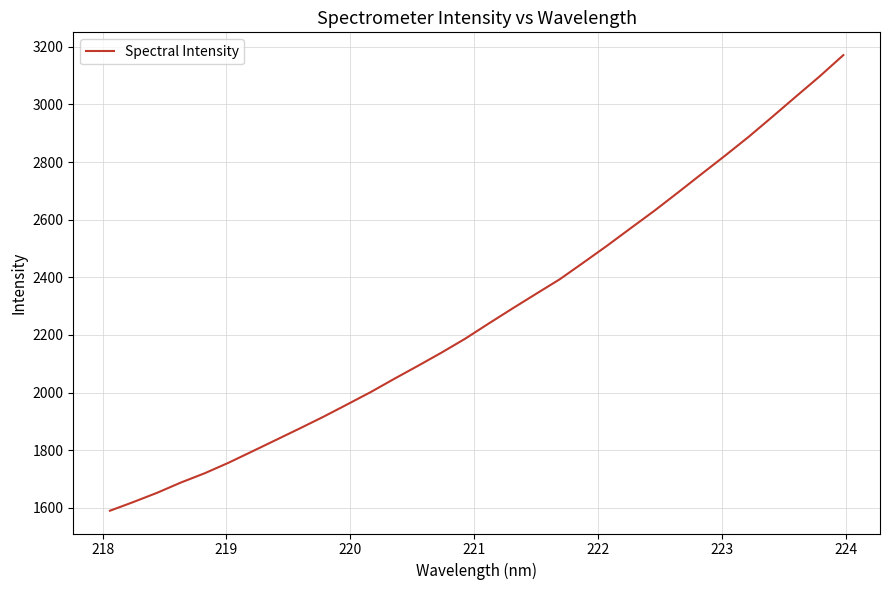

What is the difference between the maximum and minimum values?

1581.4